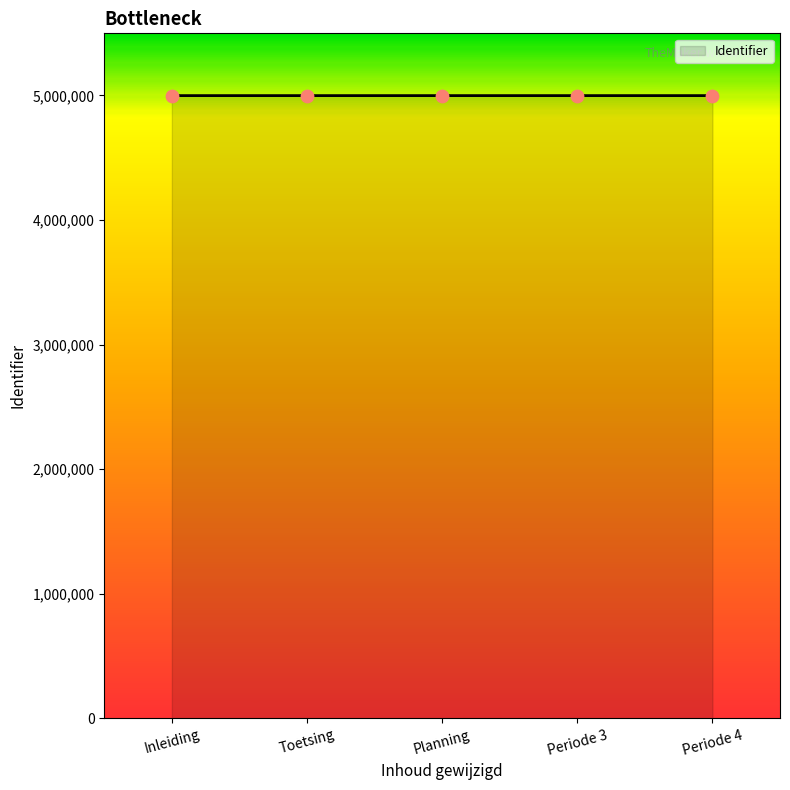

What is the change in value from Toetsing to Planning?

+3